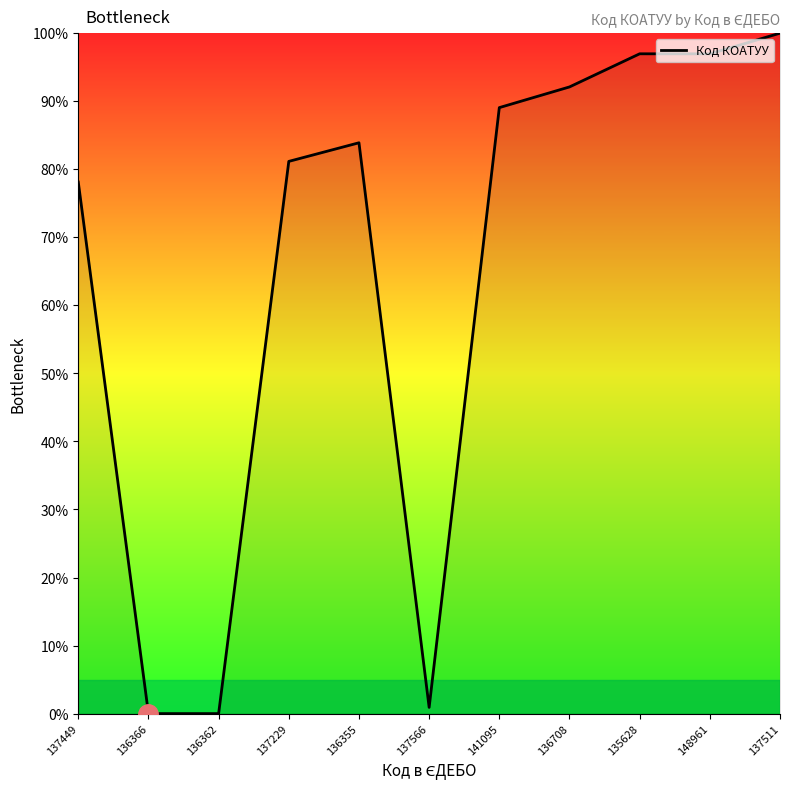

How many distinct data groups are displayed?

1